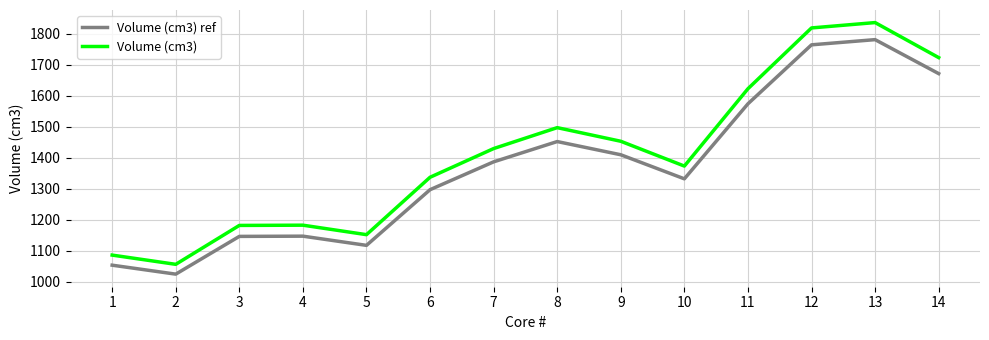

Is the value of Volume (cm3) ref at 11 greater than the value of Volume (cm3) at 1?

Yes